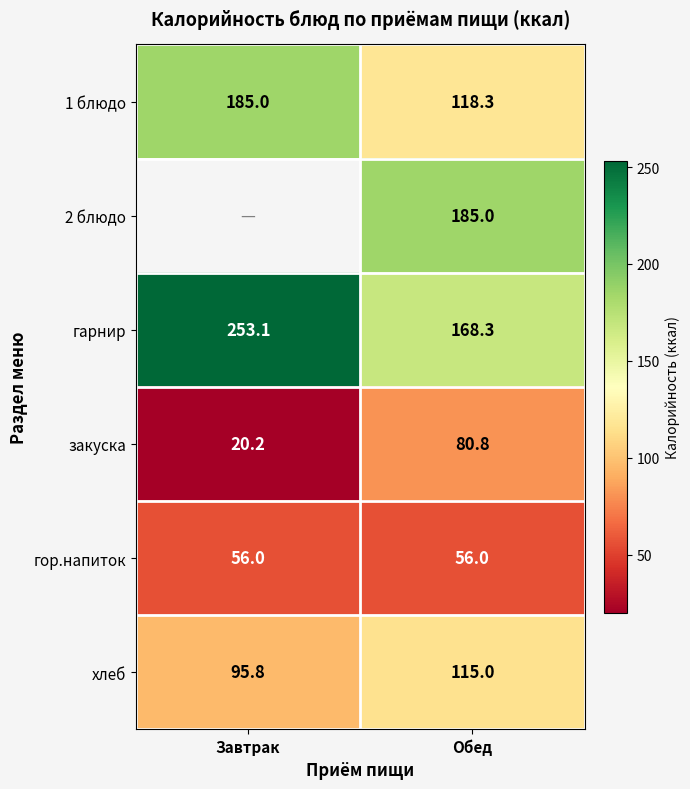

Where is гарнир nearest to the value 210?

Обед